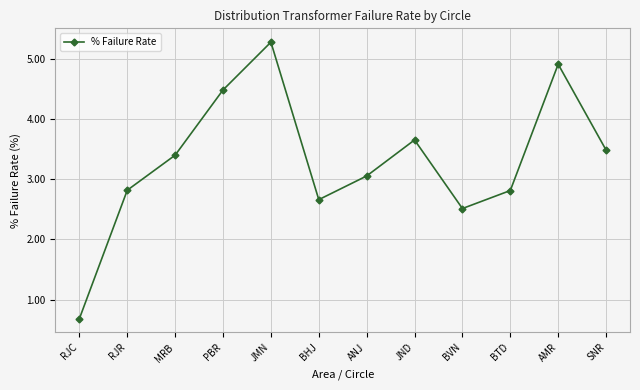

What is the approximate value at BTD?

2.8